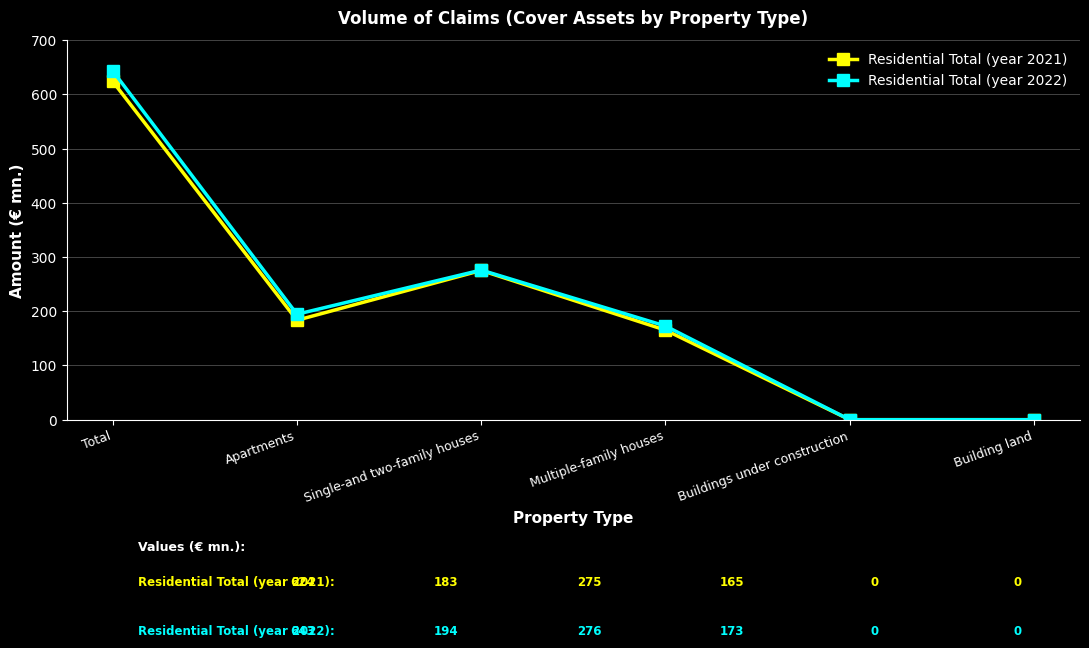

Reading left to right, what are all the values shown in this chart?

Residential Total (year 2021): Total=623.9	Apartments=183.4	Single-and two-family houses=275.3	Multiple-family houses=165.2	Buildings under construction=0.0	Building land=0.0
Residential Total (year 2022): Total=643.3	Apartments=194.5	Single-and two-family houses=276.0	Multiple-family houses=172.8	Buildings under construction=0.0	Building land=0.0